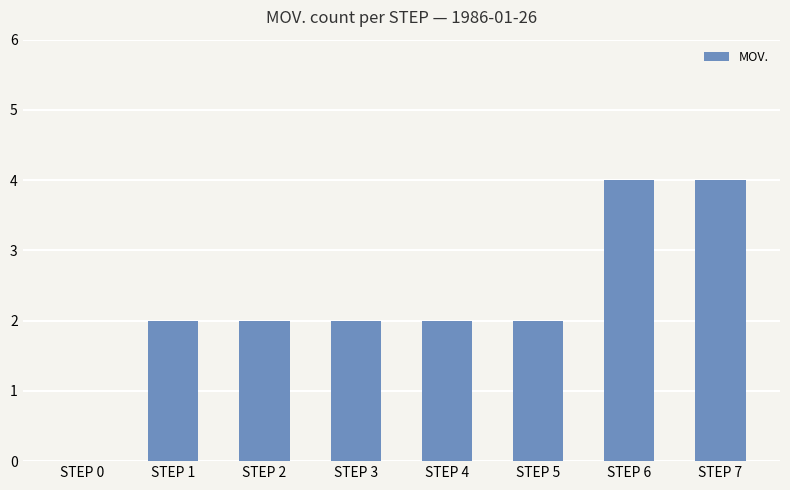

Is it true that the value at STEP 1 is 2?

True